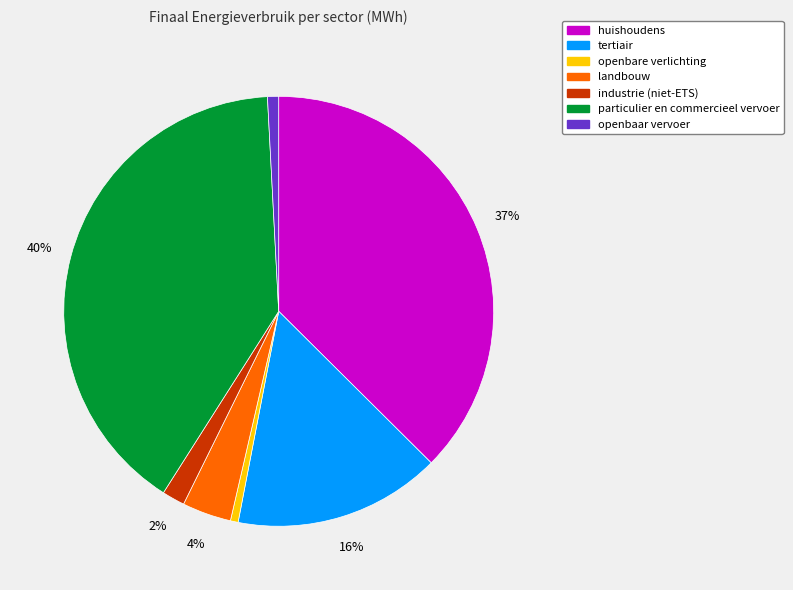

Which has a higher value, openbaar vervoer or huishoudens?

huishoudens